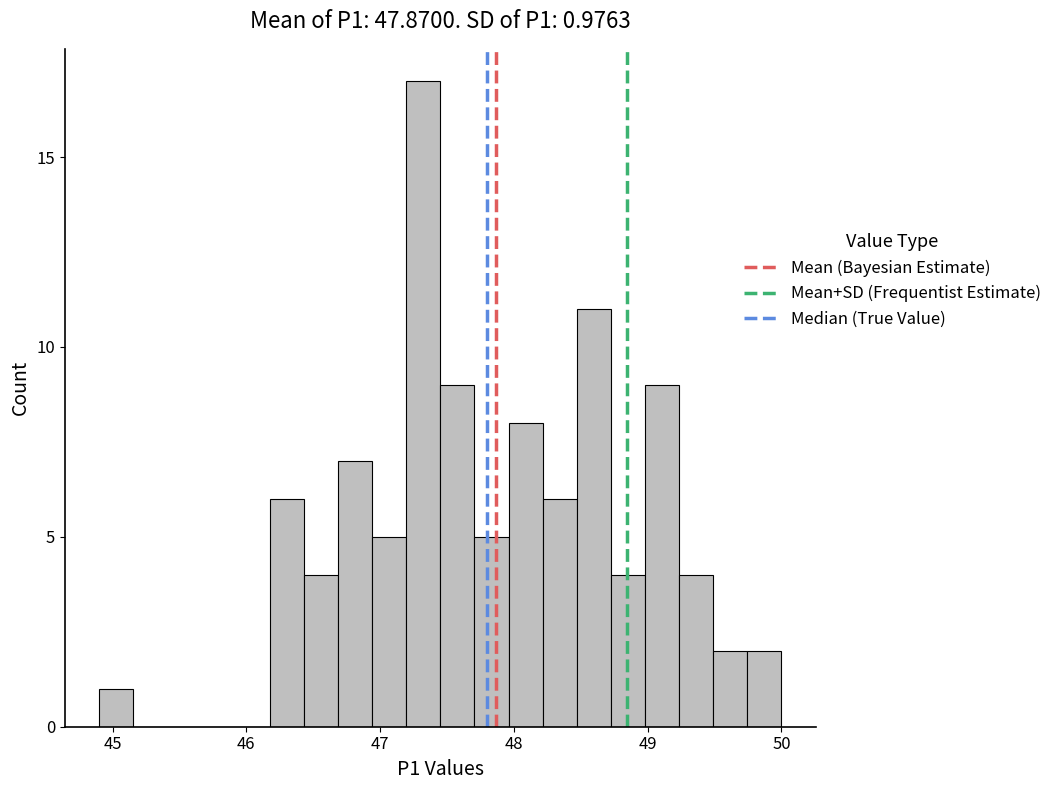

Read against the x-axis, roughly where is the centre of the tallest bar?

47.3